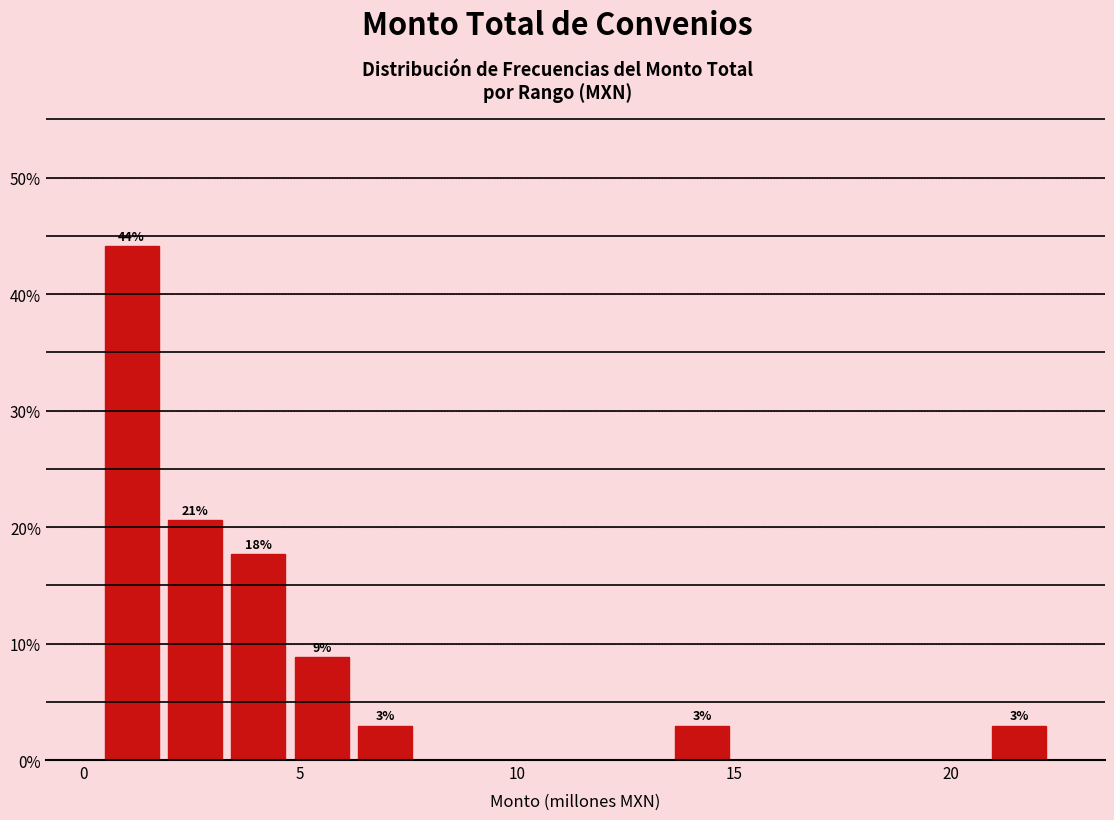

Around what value on the x-axis is the tallest bar? Give the approximate position of its centre, as read against the axis.

1.0